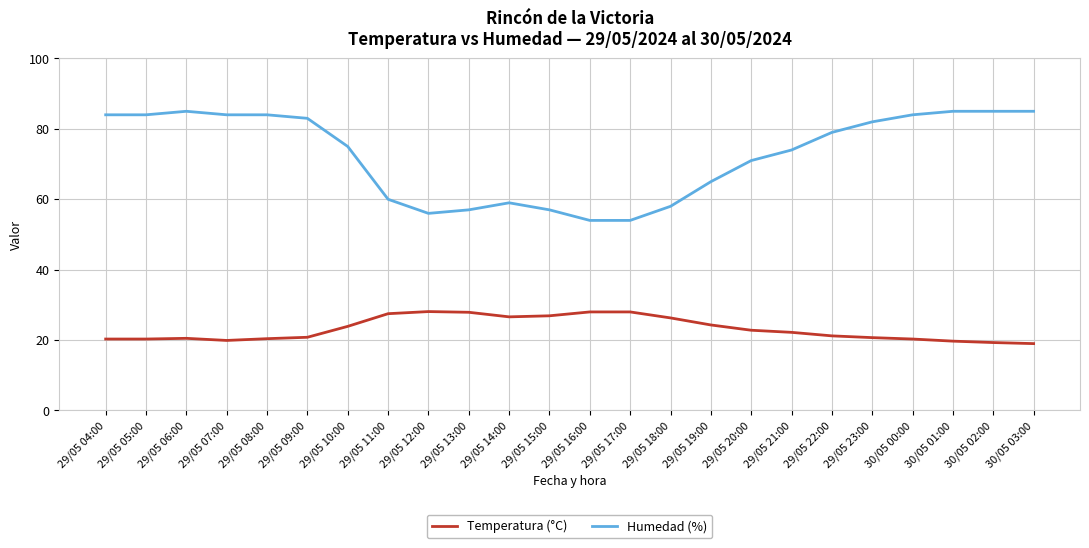

At 29/05 09:00, list the series in order from largest to smallest.

Humedad (%), Temperatura (°C)